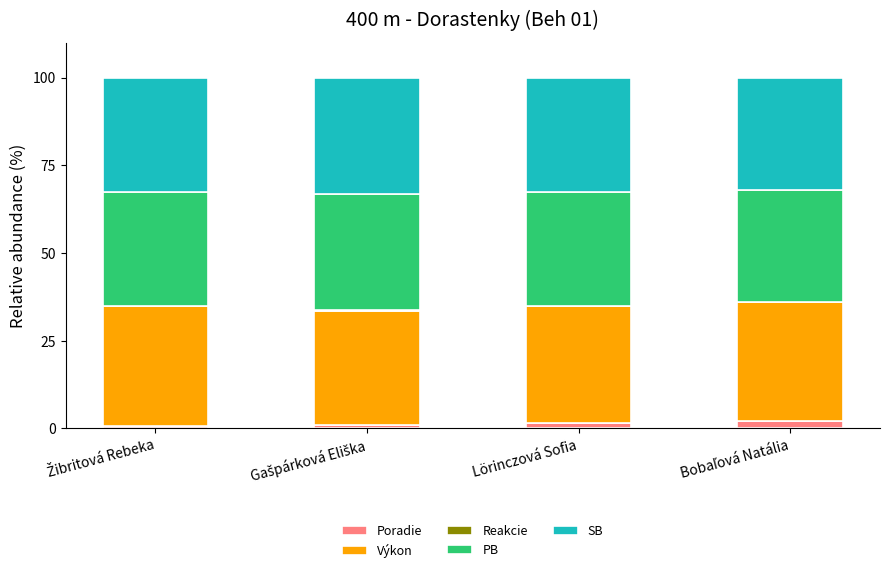

Does the chart contain stacked bars?

Yes